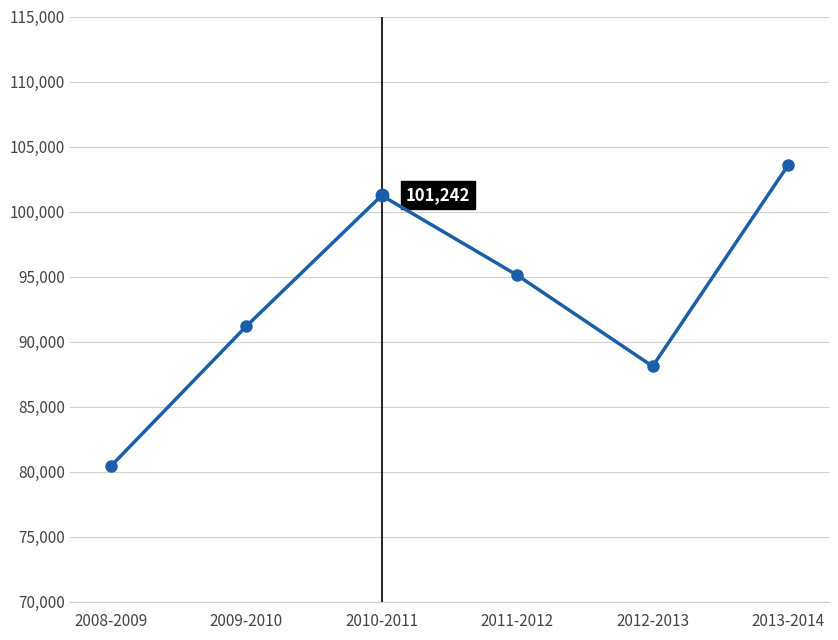

Rank the categories by value from lowest to highest.

2008-2009, 2012-2013, 2009-2010, 2011-2012, 2010-2011, 2013-2014